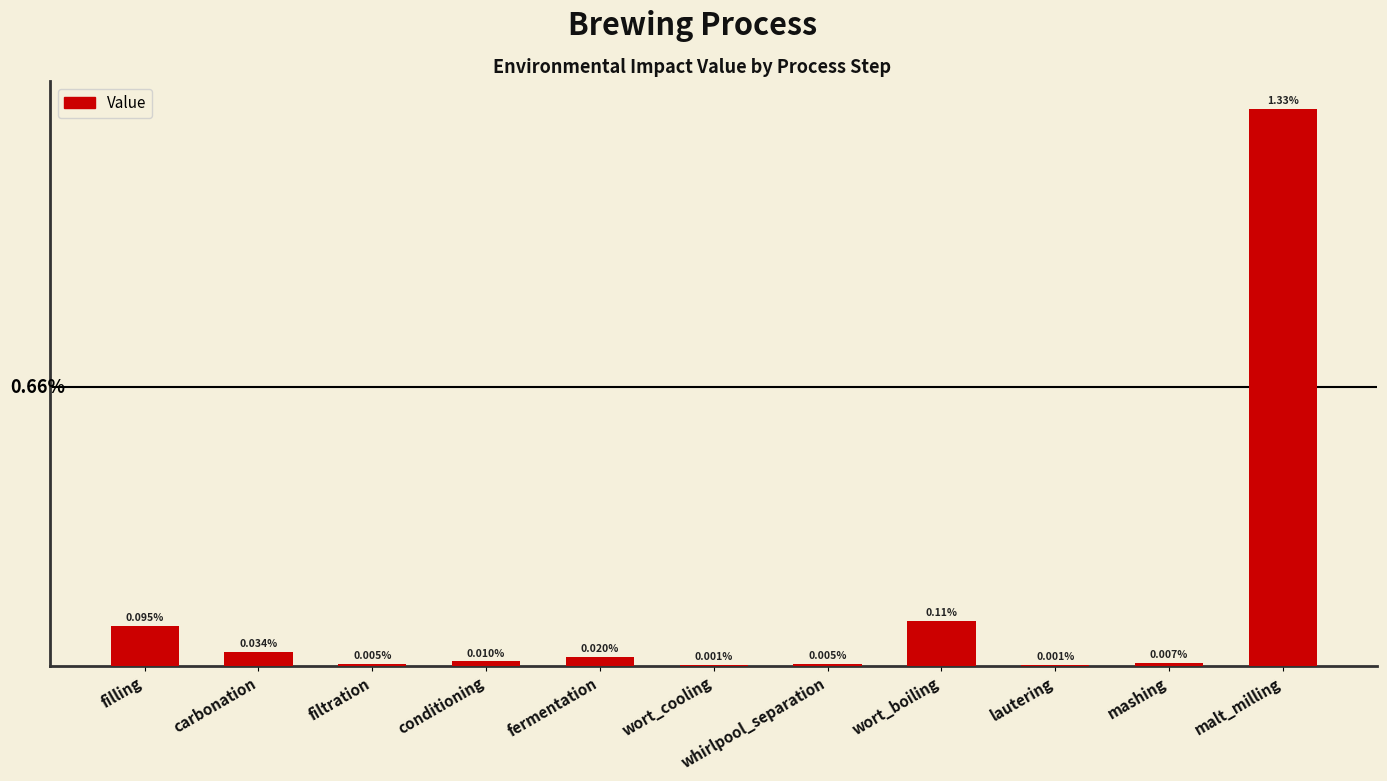

At which category does the chart reach its peak across all series?

malt_milling